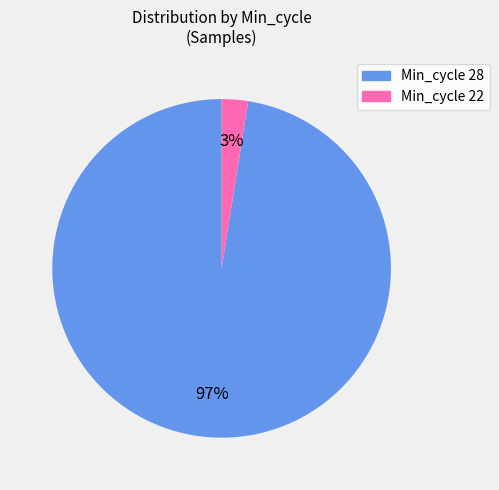

How many slices are in this pie chart?

2